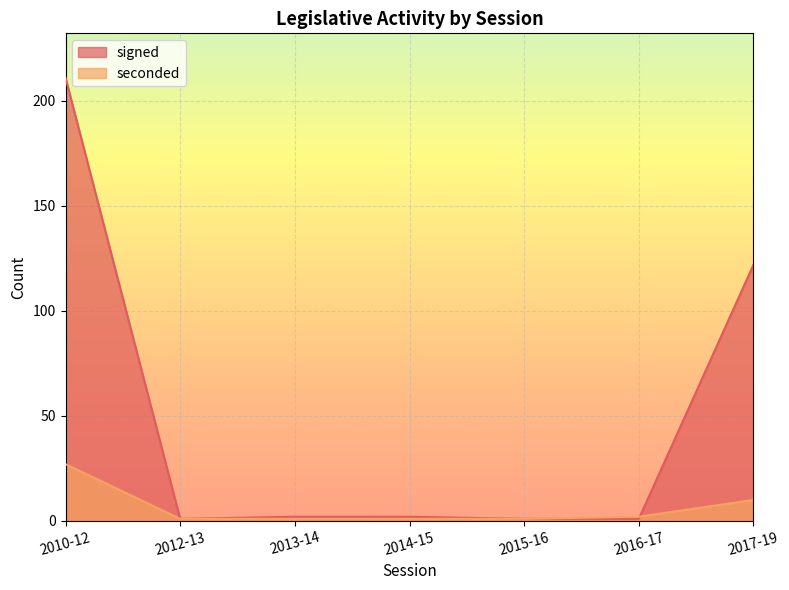

Reading right to left, what are all the values shown in this chart?

seconded: 10	2	1	1	1	1	27
signed: 122	1	1	2	2	1	211